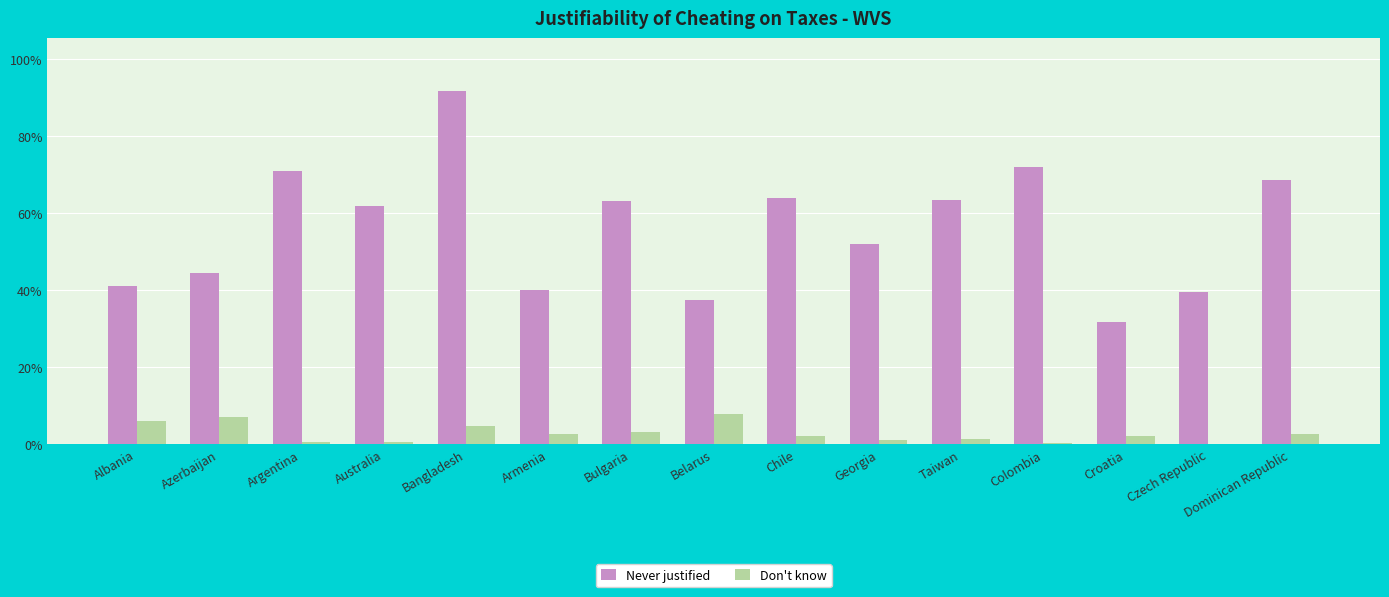

Which category has the highest value across all series?

Bangladesh